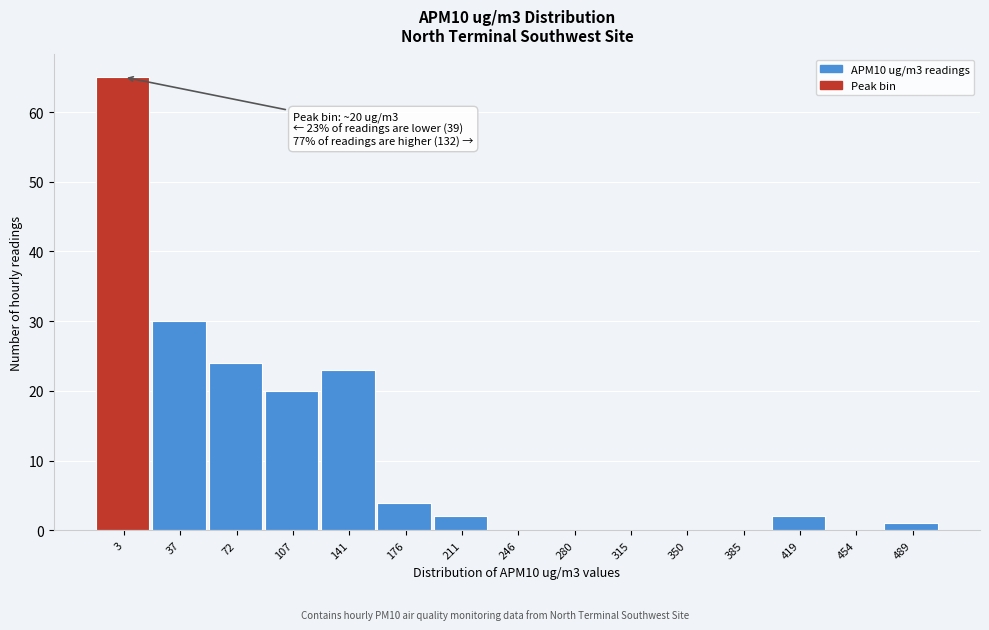

Reading left to right, what are all the values shown in this chart?

3=65	37=30	72=24	107=20	141=23	176=4	211=2	246=0	280=0	315=0	350=0	385=0	419=2	454=0	489=1